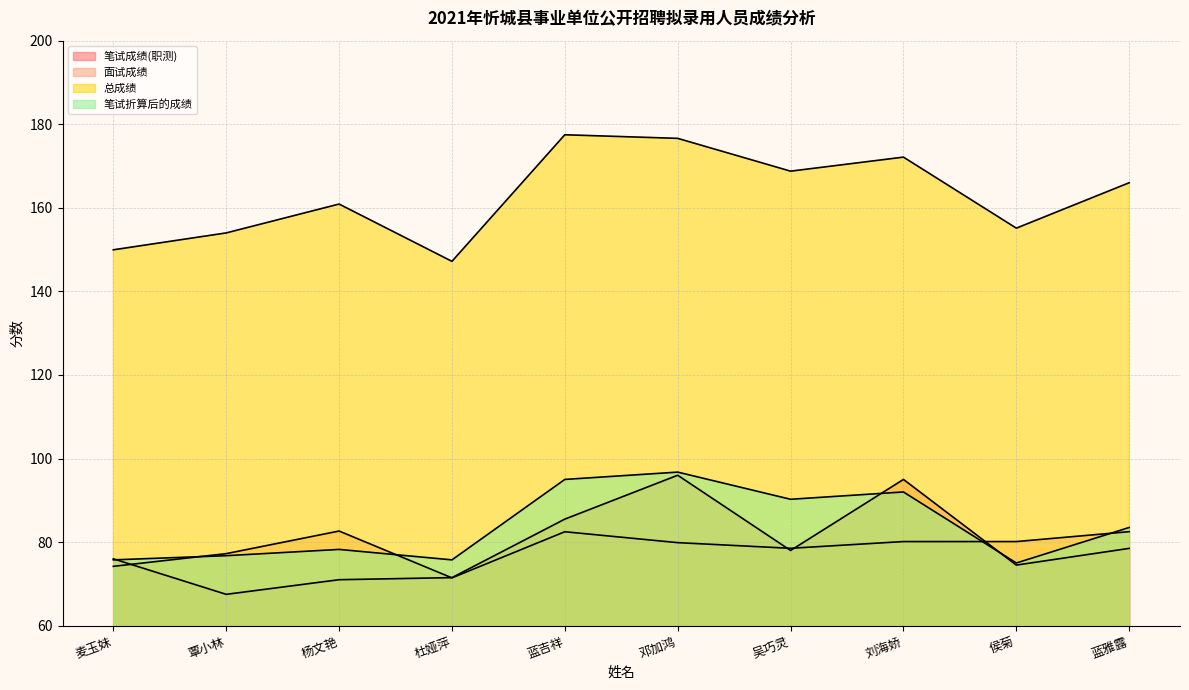

At which label does 笔试折算后的成绩 reach its peak?

邓加鸿